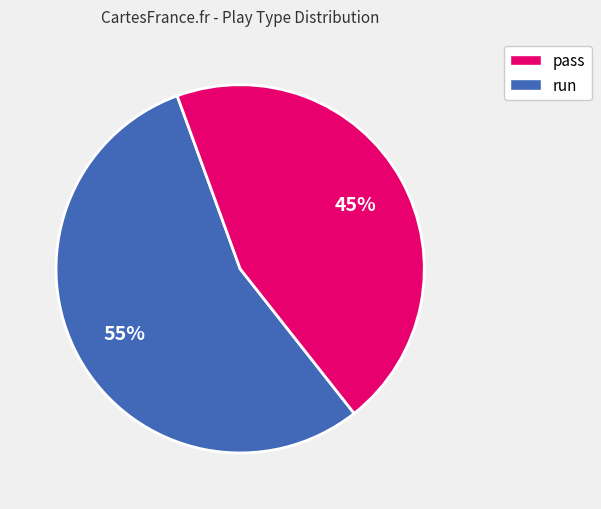

To the nearest percent, what is the average slice percentage?

50%